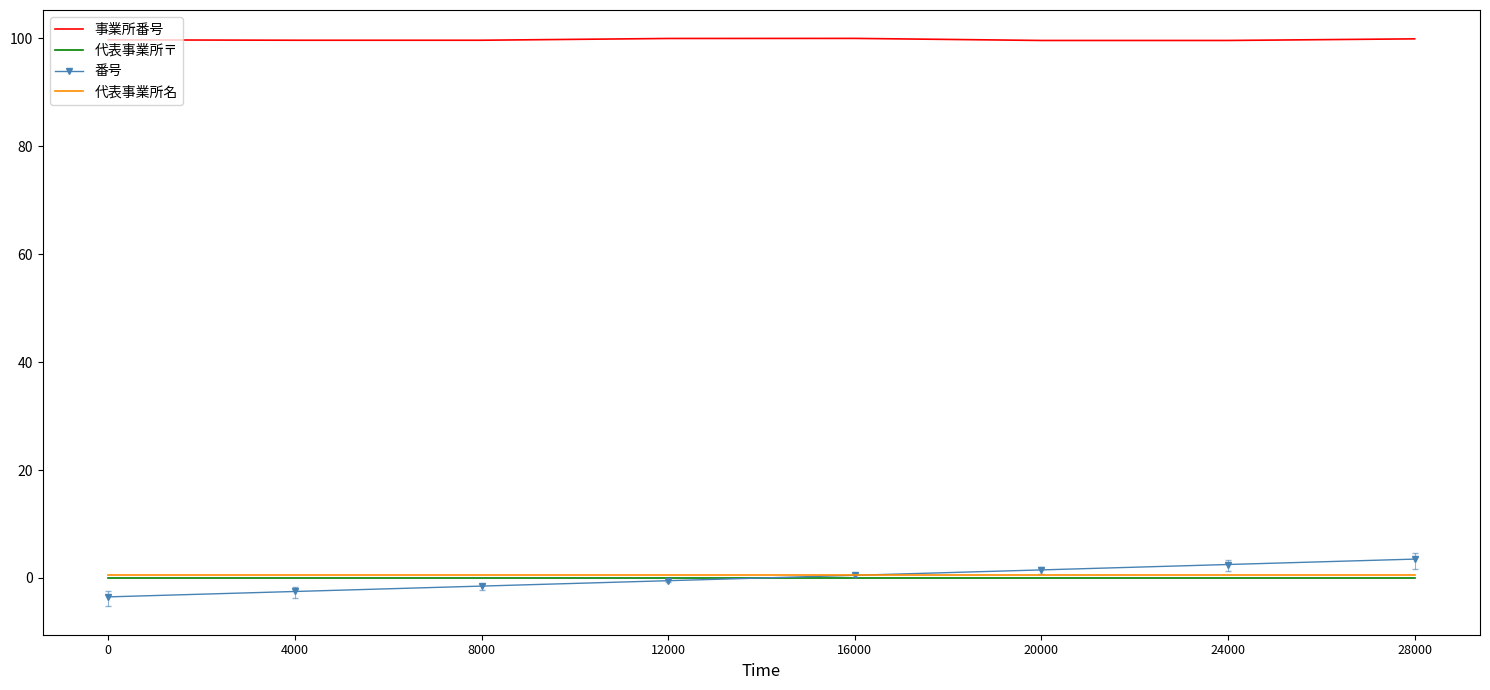

True or false: 代表事業所〒 and 代表事業所名 intersect in this chart.

False